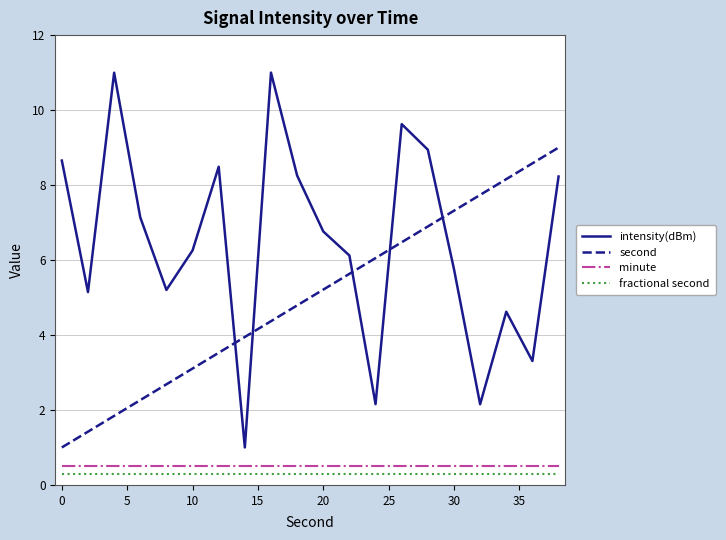

How many lines are shown in the chart?

4